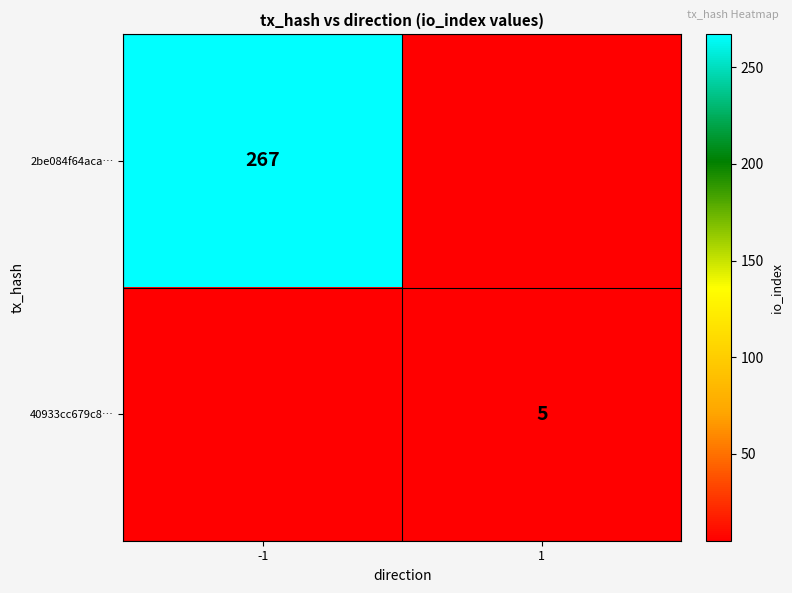

Is the value of 2be084f64aca… at -1 greater than the value of 40933cc679c8… at 1?

Yes